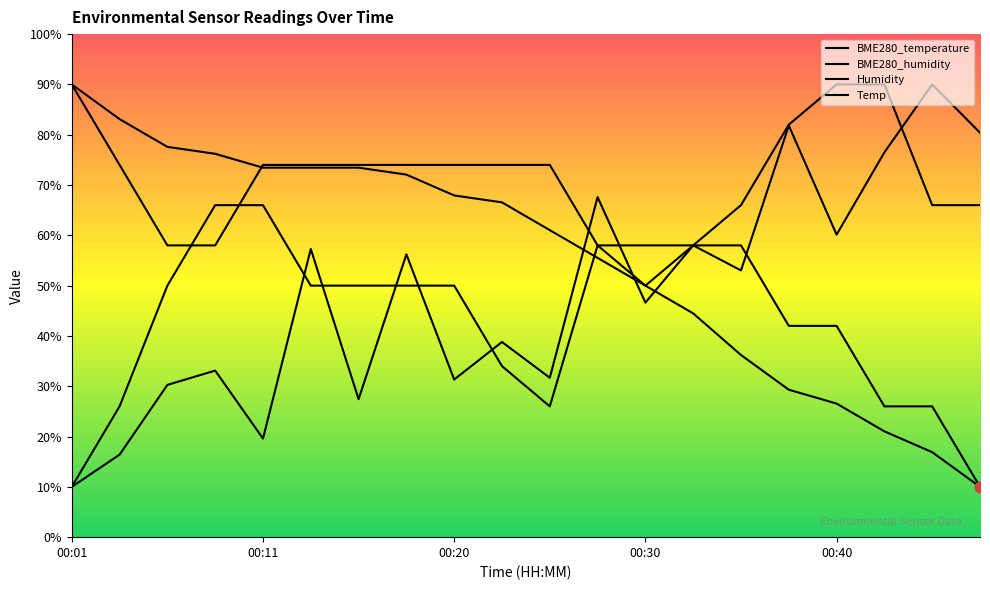

Which series reaches the minimum Y coordinate?

BME280_temperature